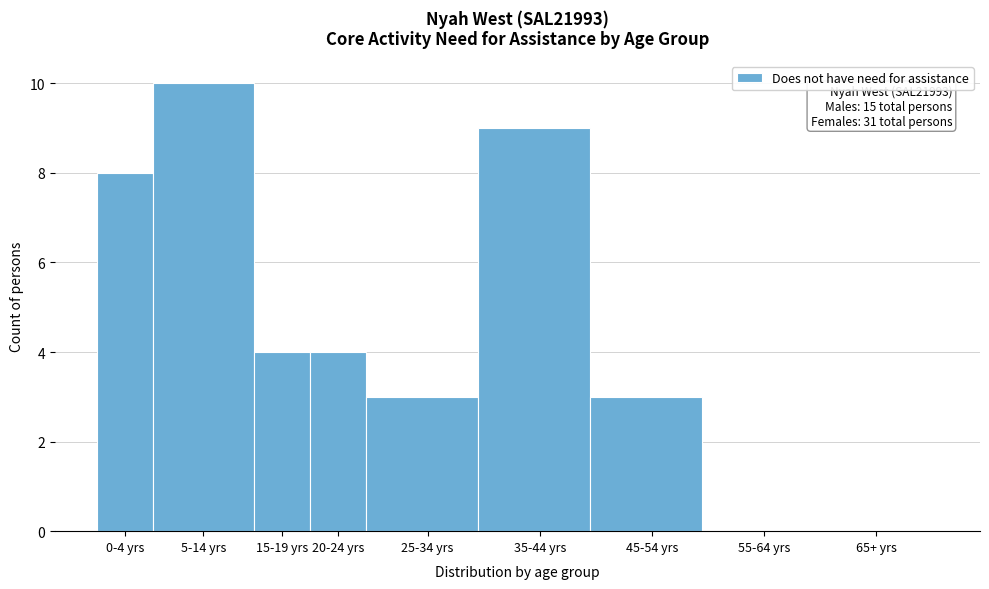

Reading left to right, transcribe all the data shown in this chart.

0-4 yrs=8	5-14 yrs=10	15-19 yrs=4	20-24 yrs=4	25-34 yrs=3	35-44 yrs=9	45-54 yrs=3	55-64 yrs=0	65+ yrs=0